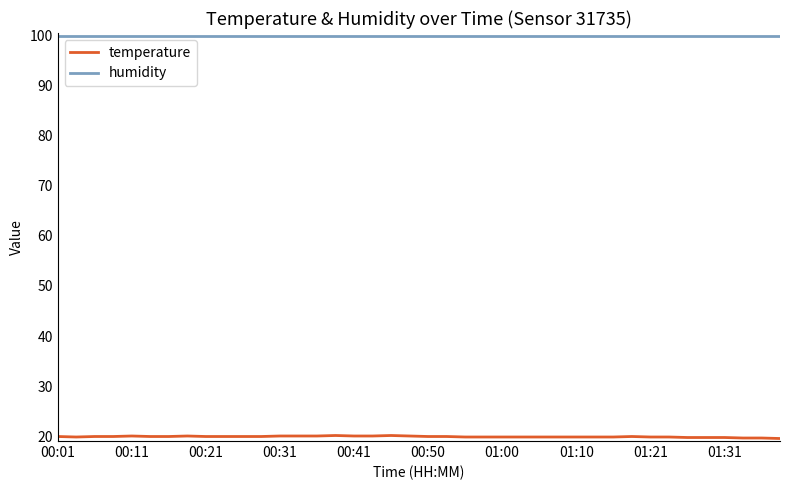

List the series in order of their overall mean, lowest first.

temperature, humidity